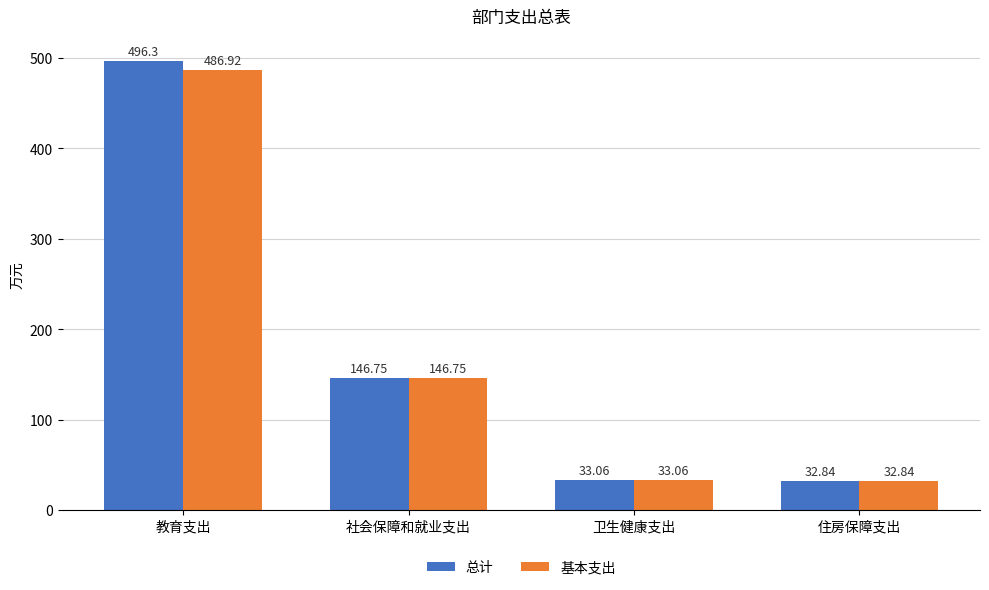

What is the value of the 总计 bar at the 3rd from the left?

33.1